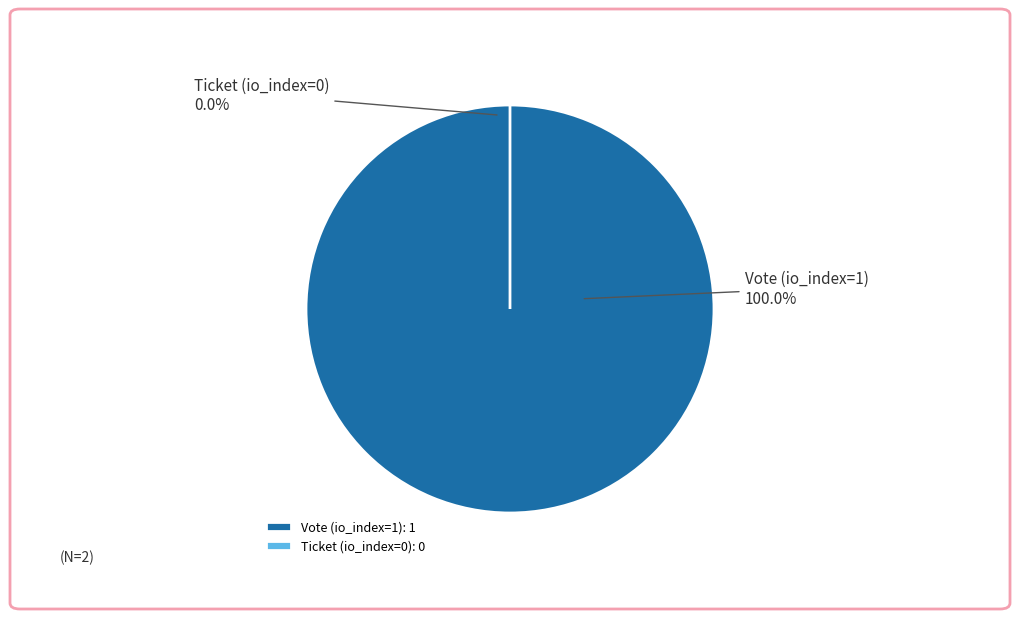

How many segments does this pie chart have?

2